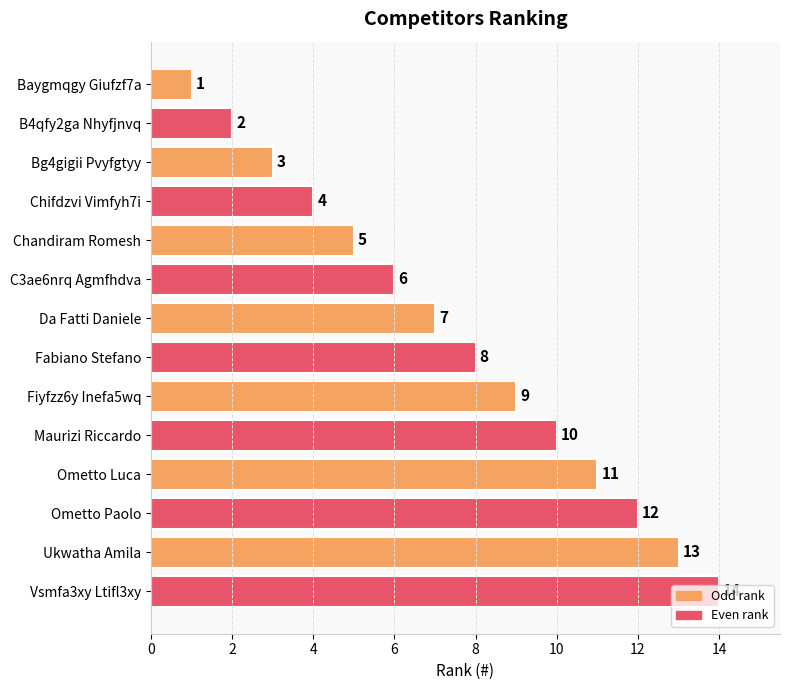

Count the number of categories in the chart.

14